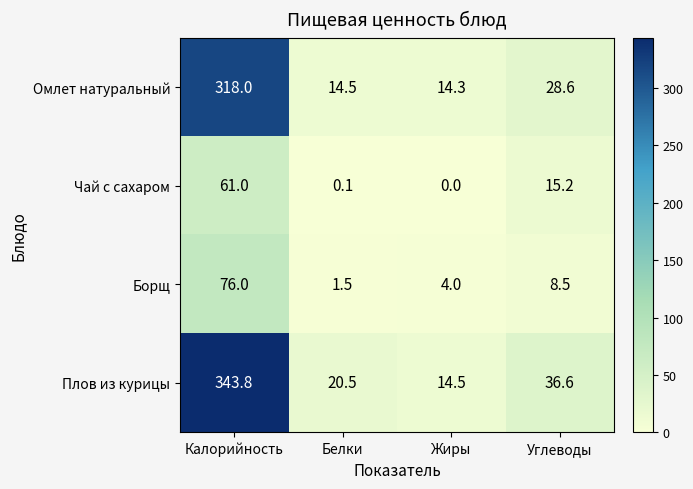

What is the total value across all series at Углеводы?

88.9